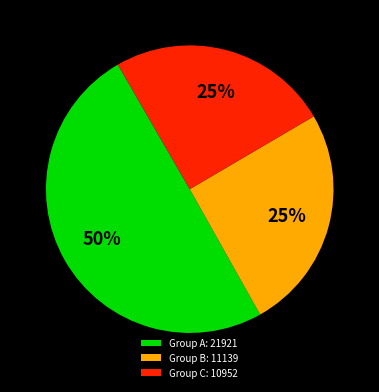

To the nearest percent, what is the difference between the largest and smallest slice percentages?

25%